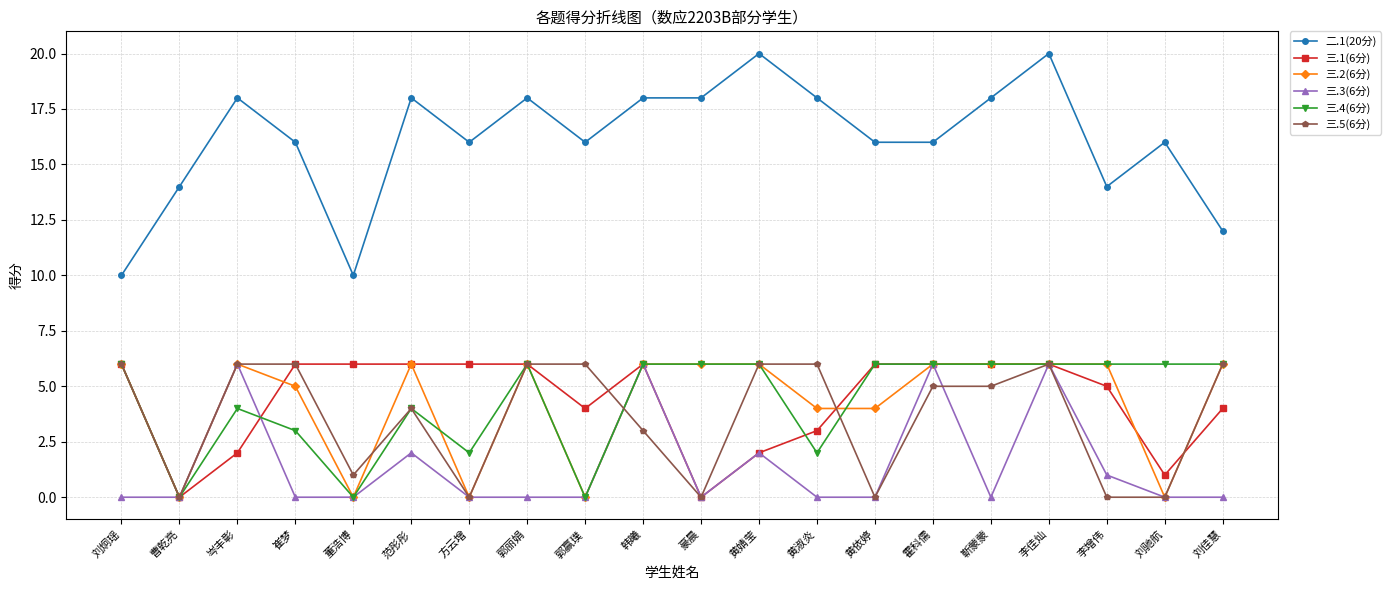

True or false: 三.1(6分) and 二.1(20分) cross at least once.

False